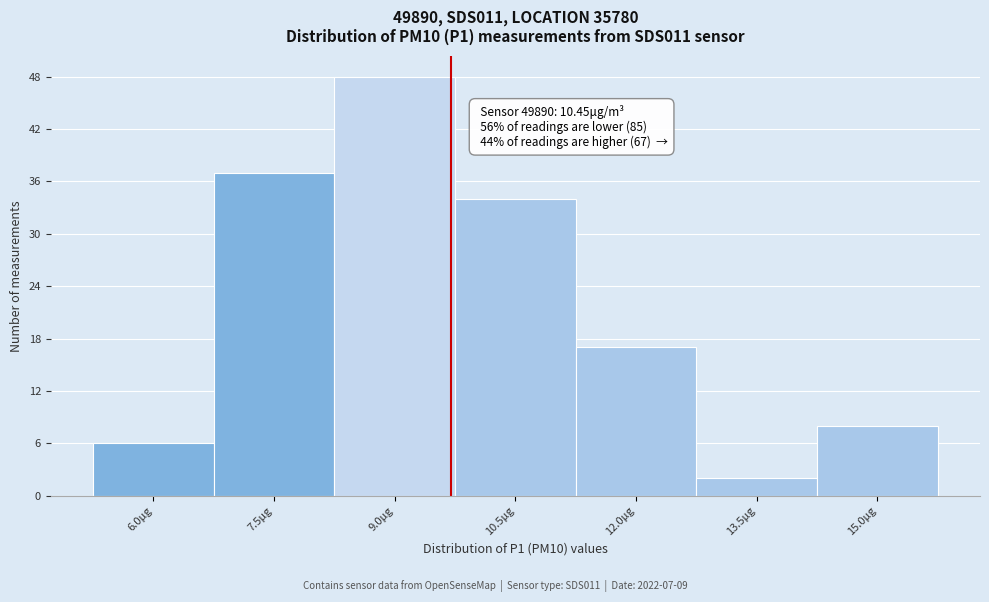

Reading left to right, extract all data points from this chart.

6	37	48	34	17	2	8